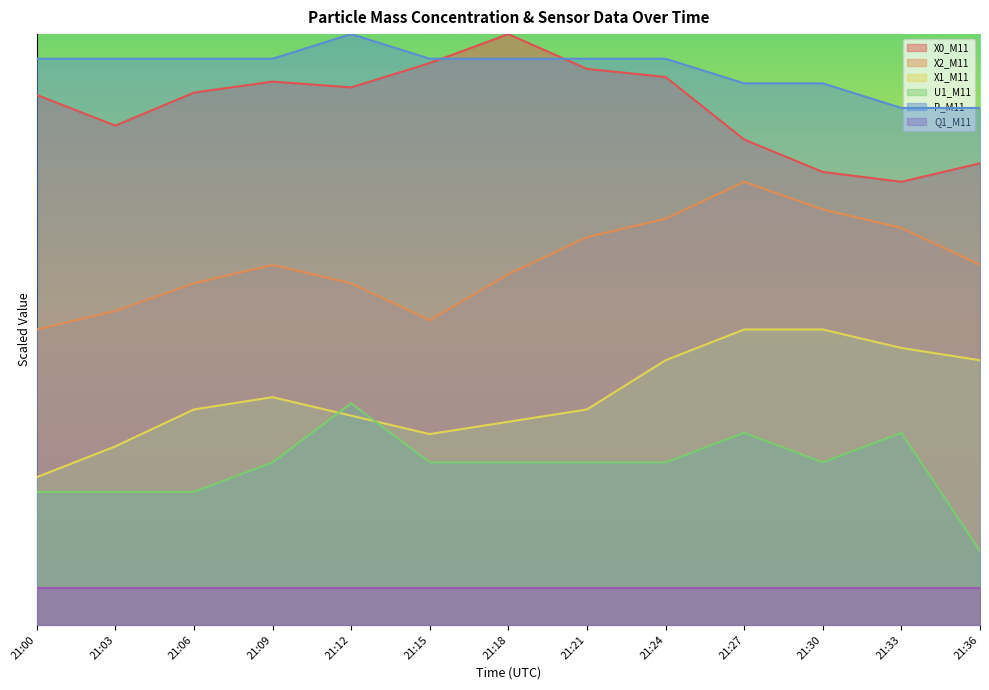

What is the average value of the X2_M11 series?

24.6